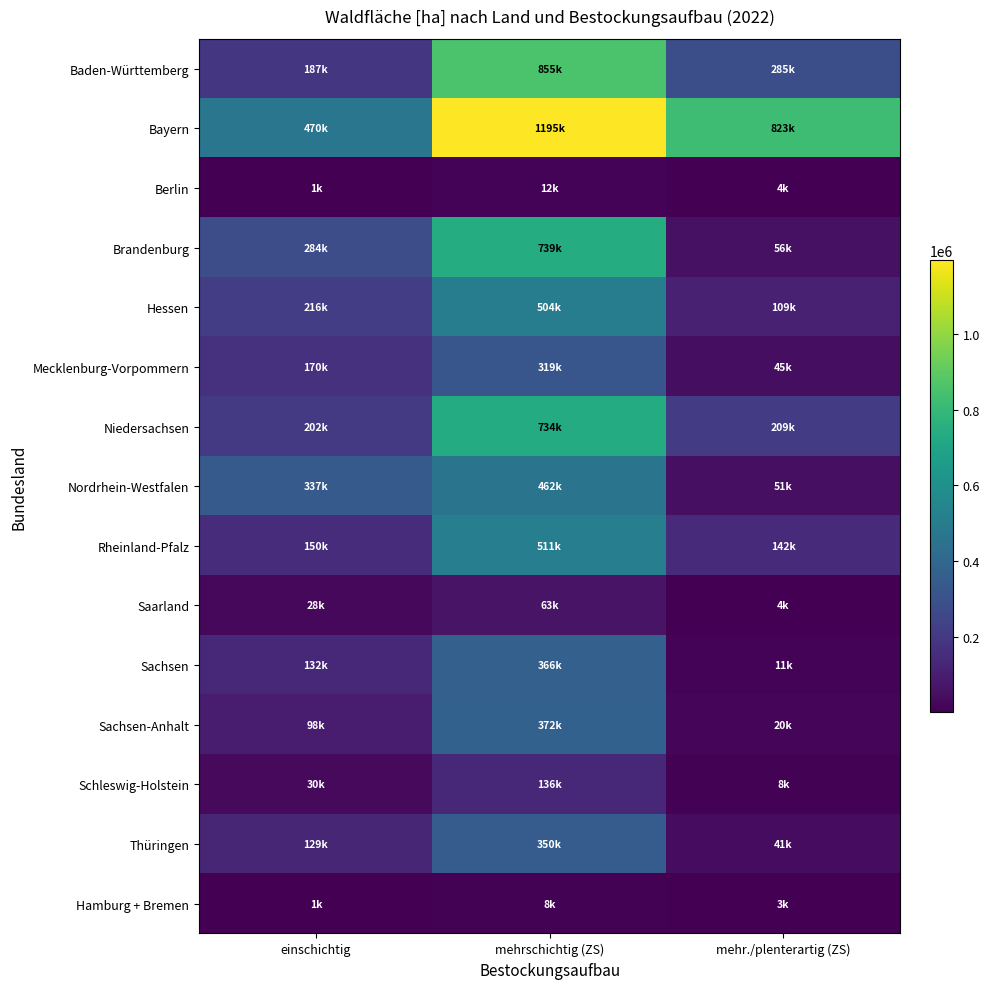

At which category is the sum across all series the highest?

mehrschichtig (ZS)